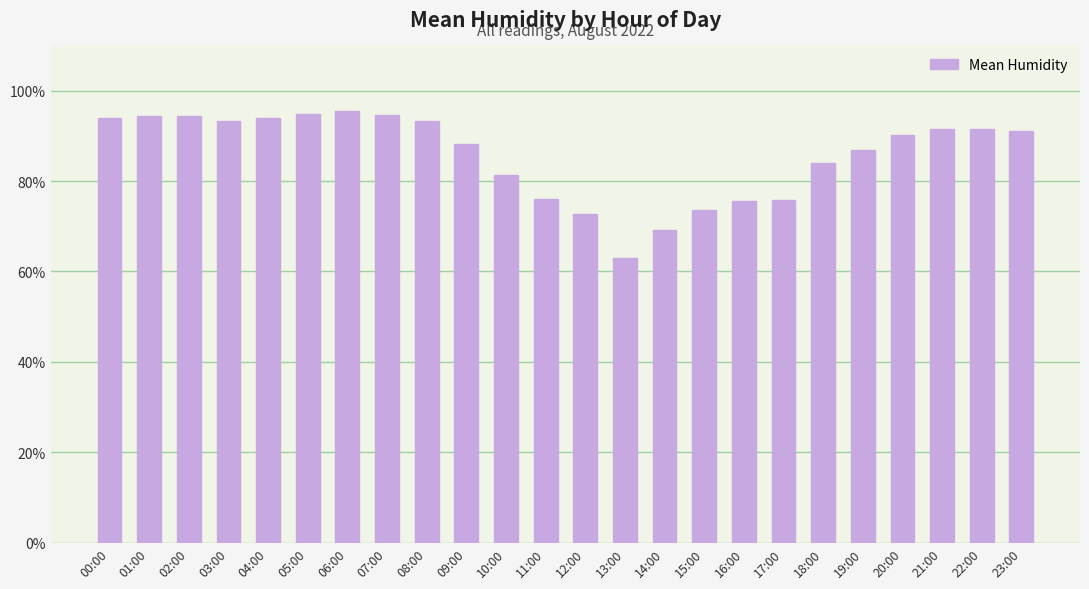

What is the value of the 18th bar from the left?

75.8